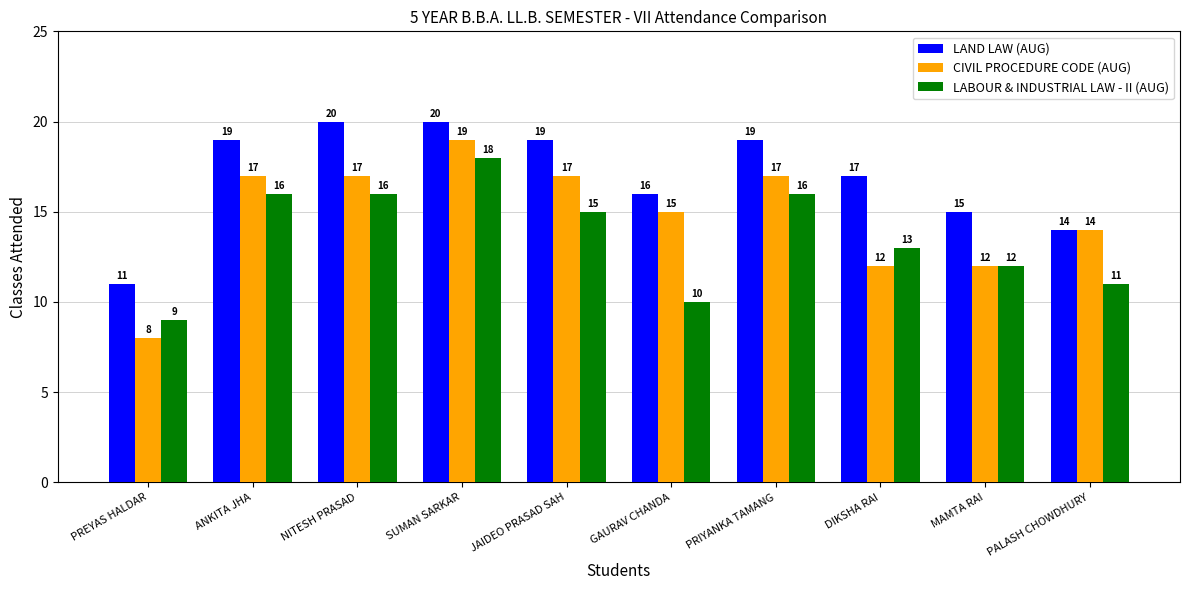

What is the greatest value displayed?

20